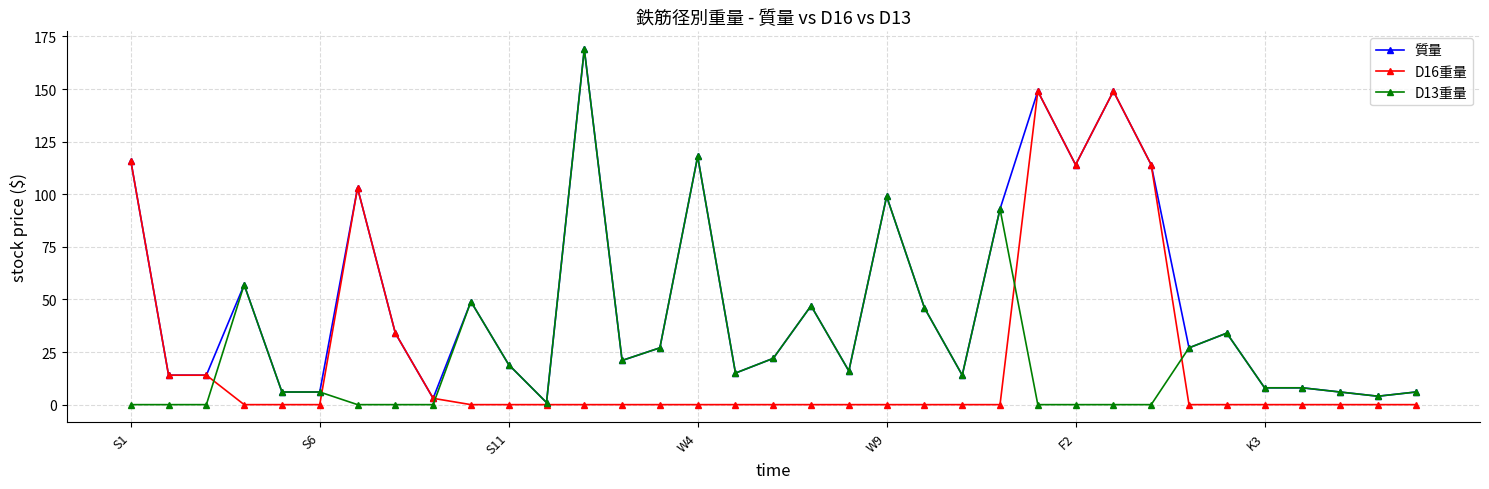

What is the maximum value shown in the chart?

169